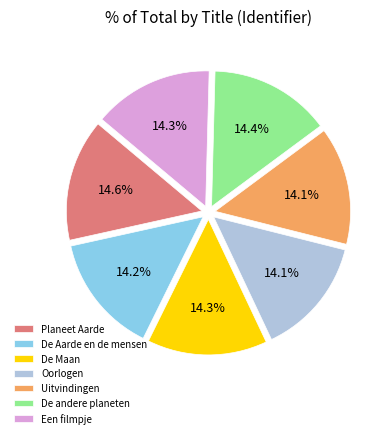

To the nearest percent, what percentage of the pie is Een filmpje?

14%